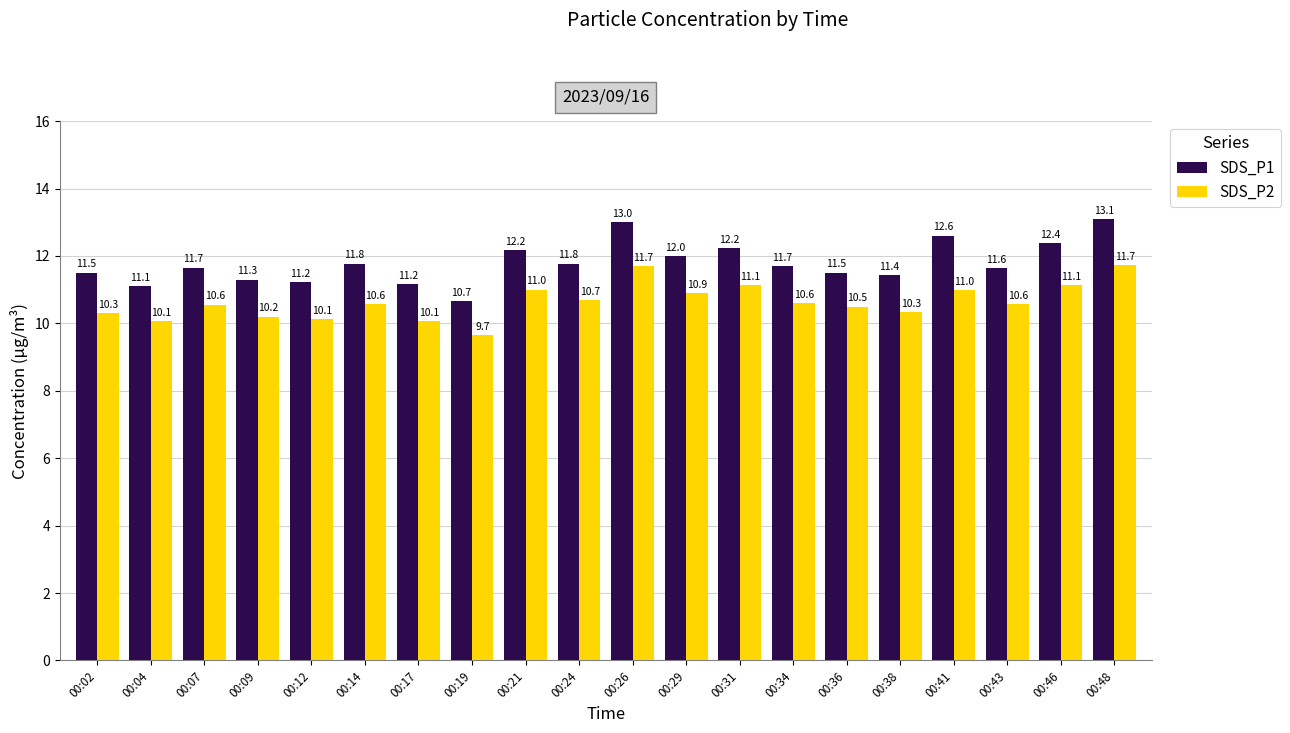

What is the value of the SDS_P2 bar at the 4th from the left?

10.2